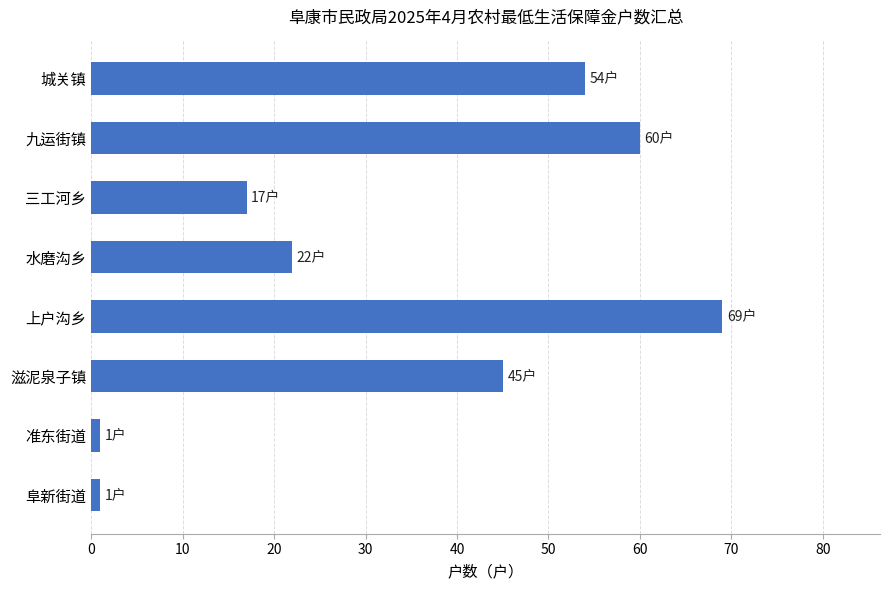

Reading top to bottom, what are all the values shown in this chart?

54	60	17	22	69	45	1	1